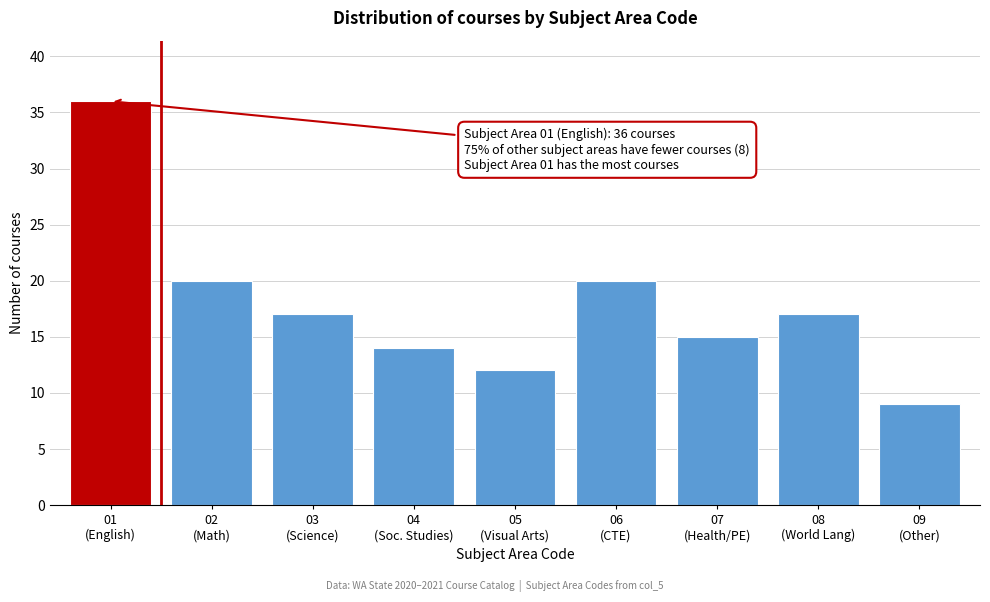

Reading right to left, what are all the values shown in this chart?

9	17	15	20	12	14	17	20	36